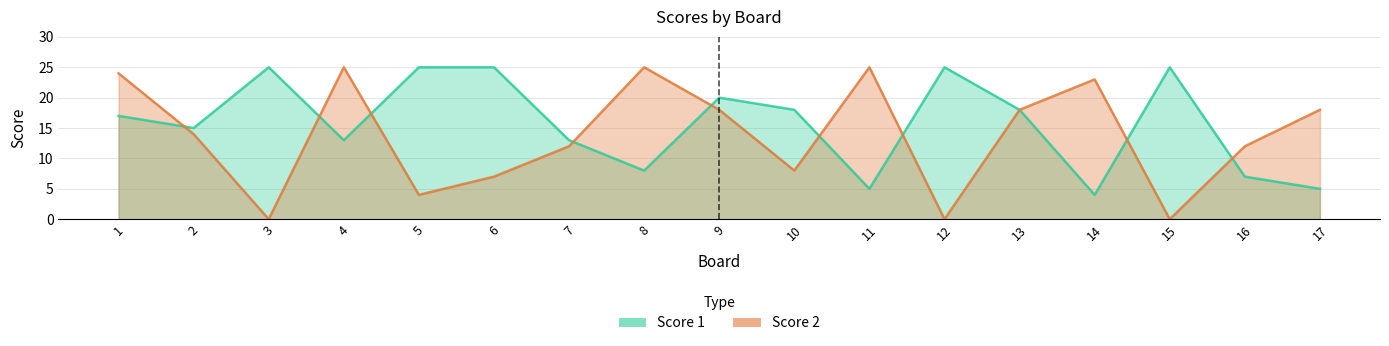

What value does the Score 2 series have at 7, to the nearest 10?

10